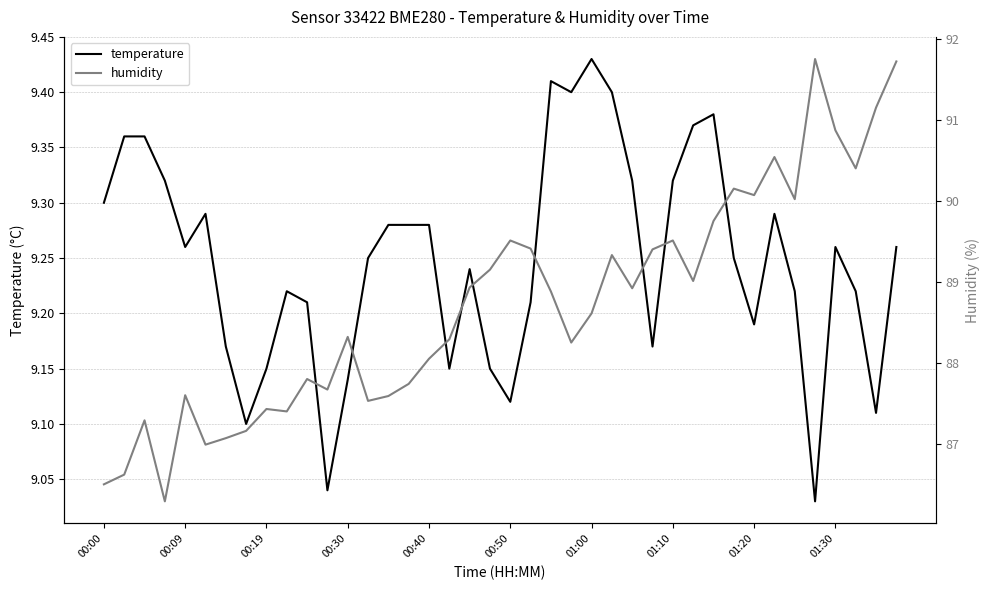

True or false: humidity and temperature intersect in this chart.

False